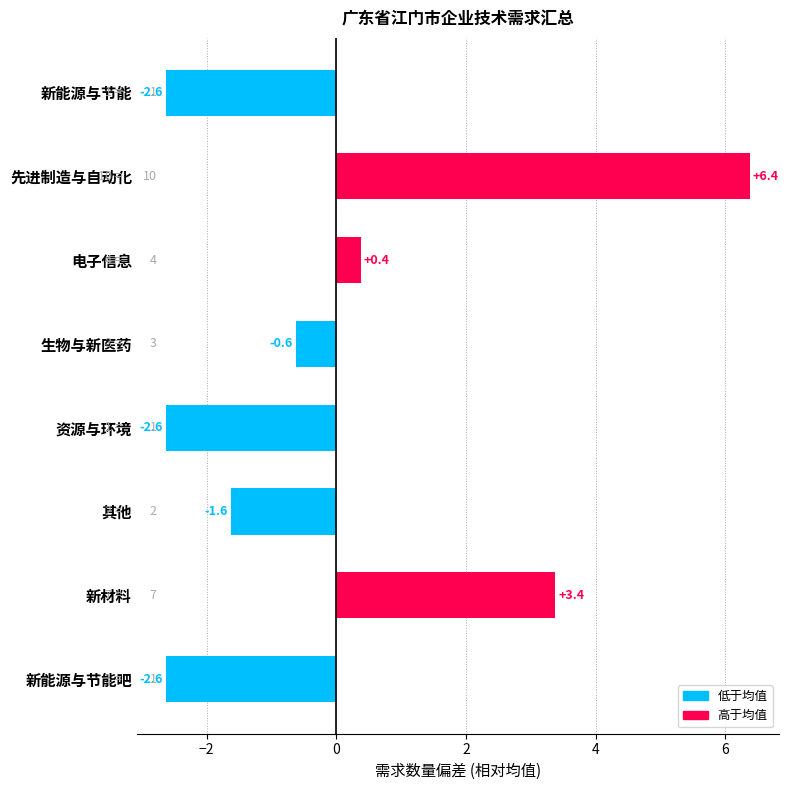

The value at 其他 is -1.6. True or false?

True